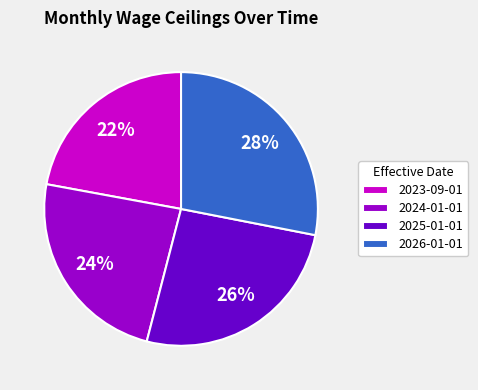

Which slice is the largest?

2026-01-01